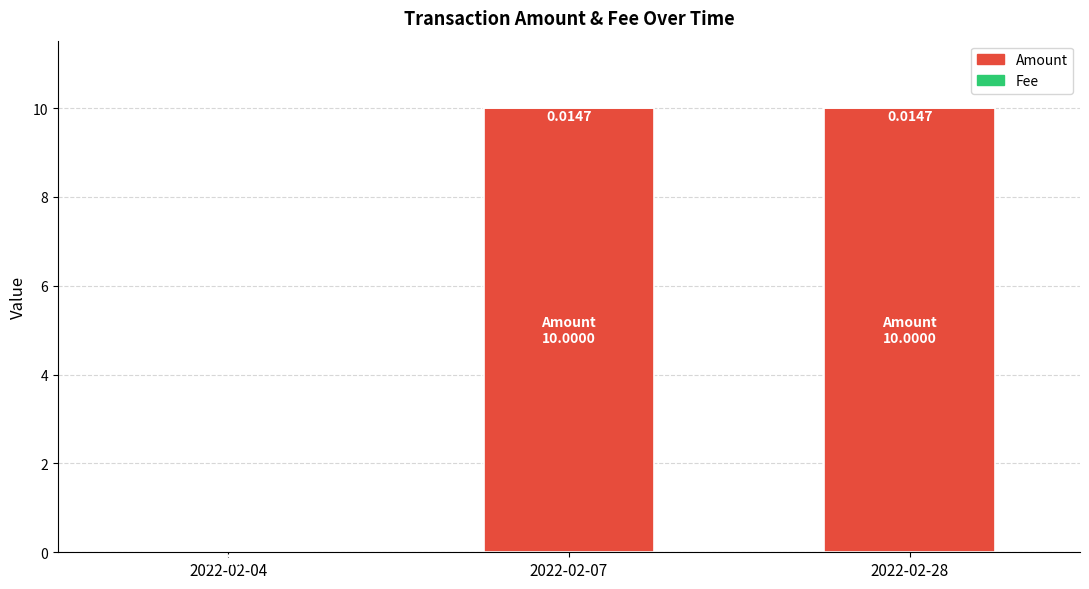

The Amount series shows 10.0 at 2022-02-28. True or false?

True